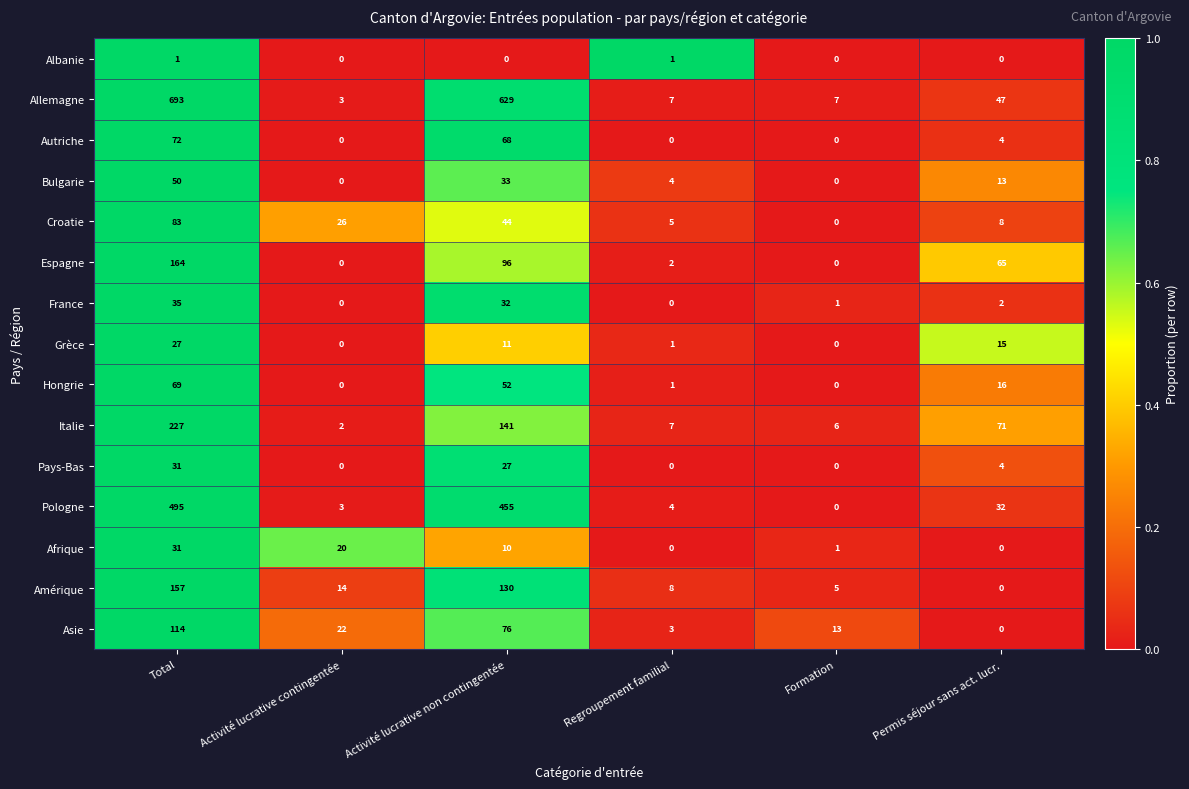

True or false: Espagne has a value of 2 at Regroupement familial.

True